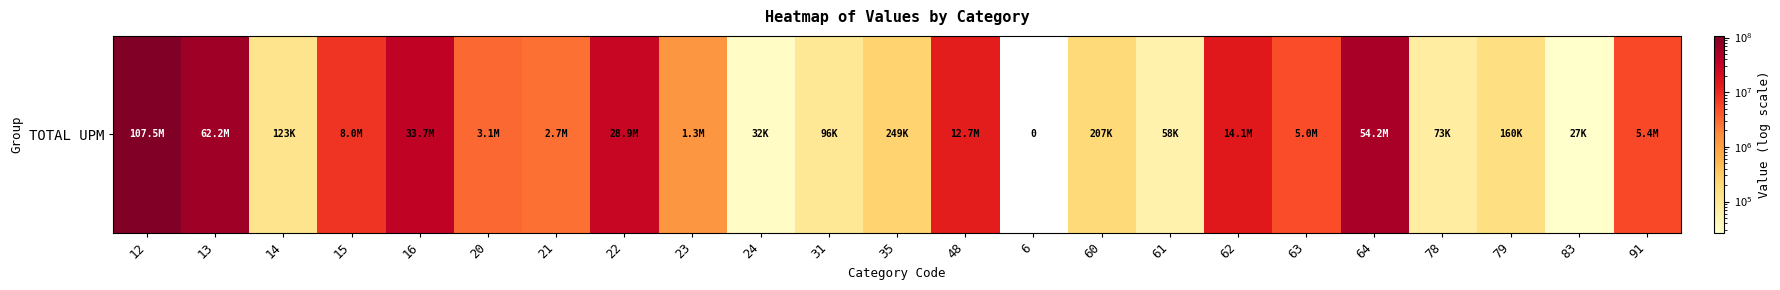

Rank the categories by value from highest to lowest.

12, 13, 64, 16, 22, 62, 48, 15, 91, 63, 20, 21, 23, 35, 60, 79, 14, 31, 78, 61, 24, 83, 6